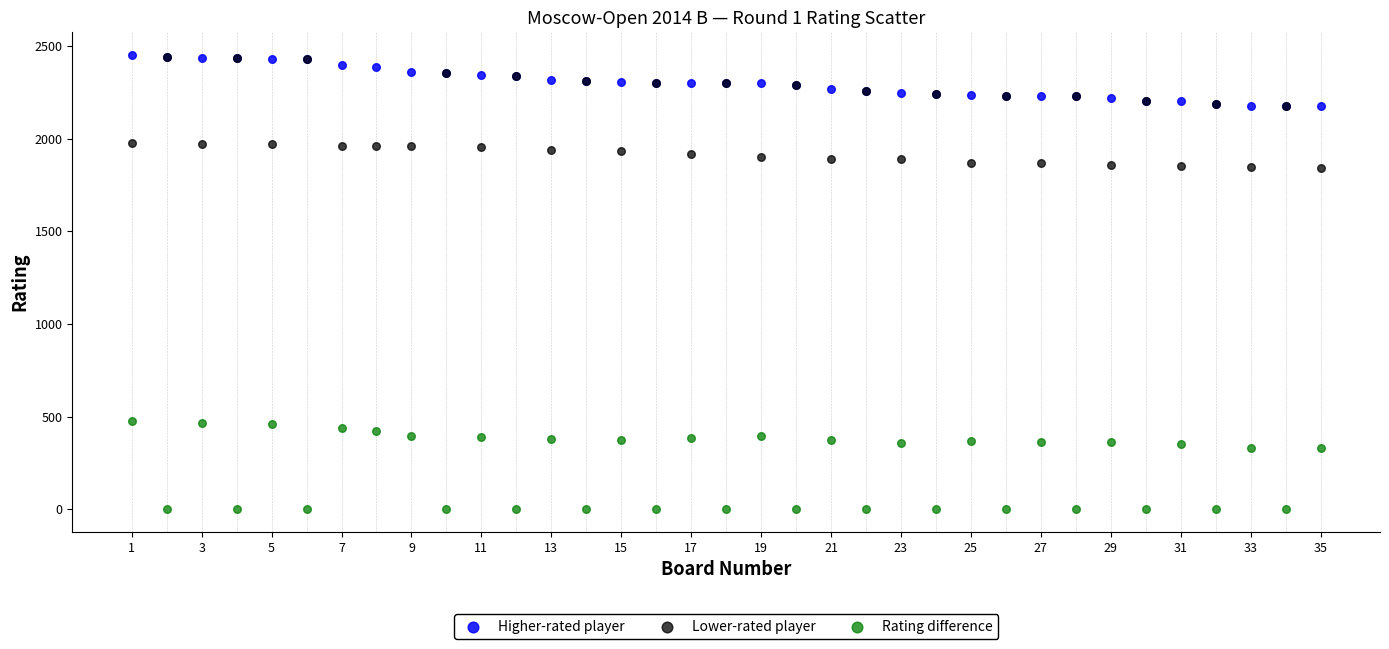

What are all the series names shown in the legend?

Higher-rated player, Lower-rated player, Rating difference